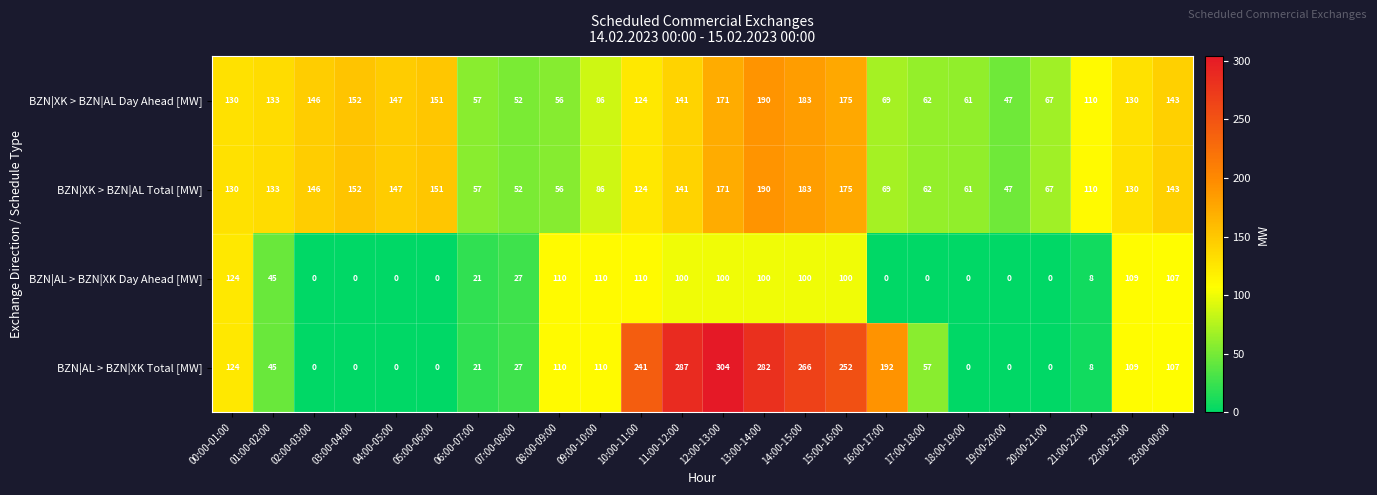

What is the sum of all BZN|AL > BZN|XK Day Ahead [MW] values?

1271